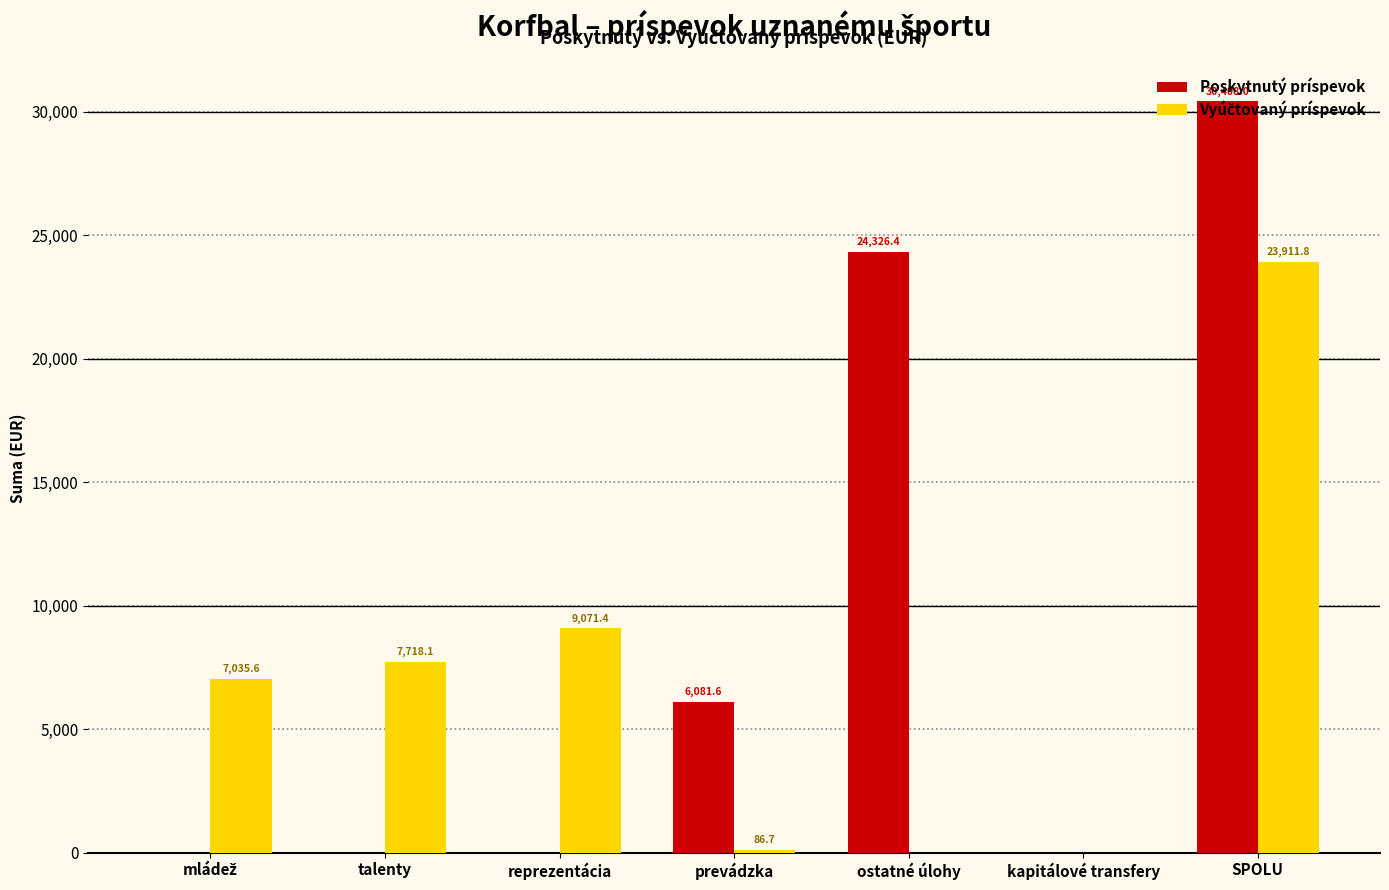

At which label does Poskytnutý príspevok reach its peak?

SPOLU